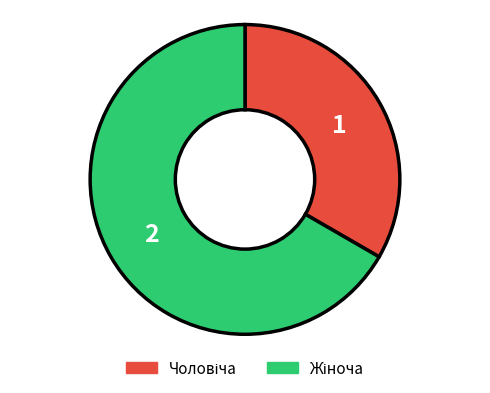

Is there any slice that represents more than half of the pie?

Yes